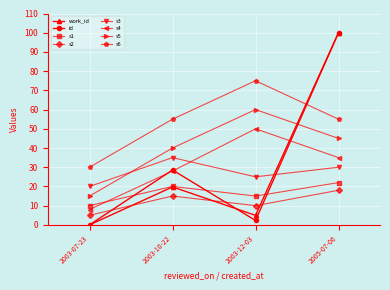

The work_id series shows 19.8 at 2003-10-22. True or false?

True